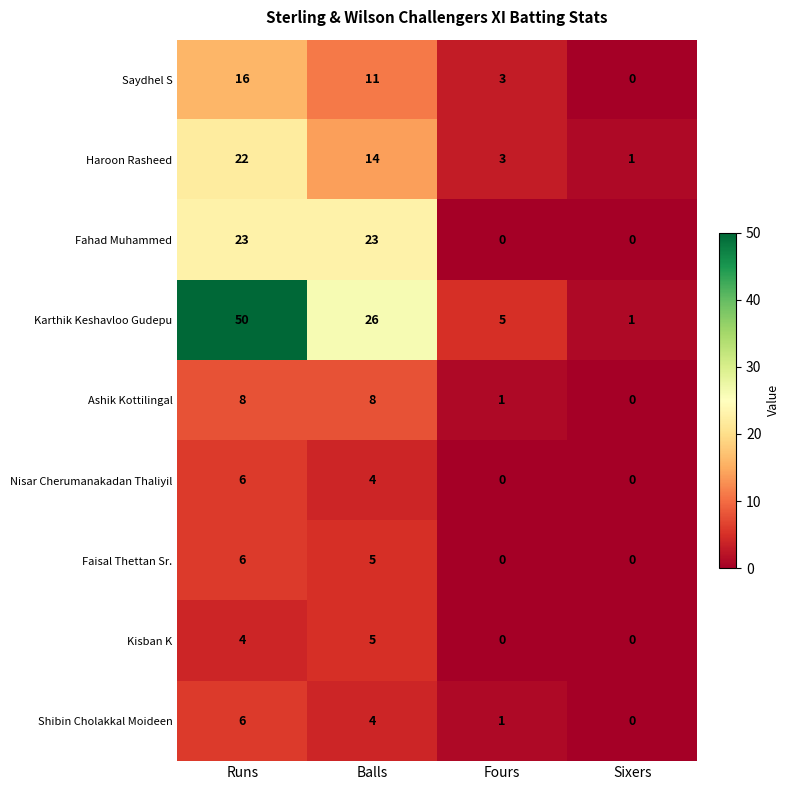

List the labels in order of Karthik Keshavloo Gudepu value, smallest first.

Sixers, Fours, Balls, Runs